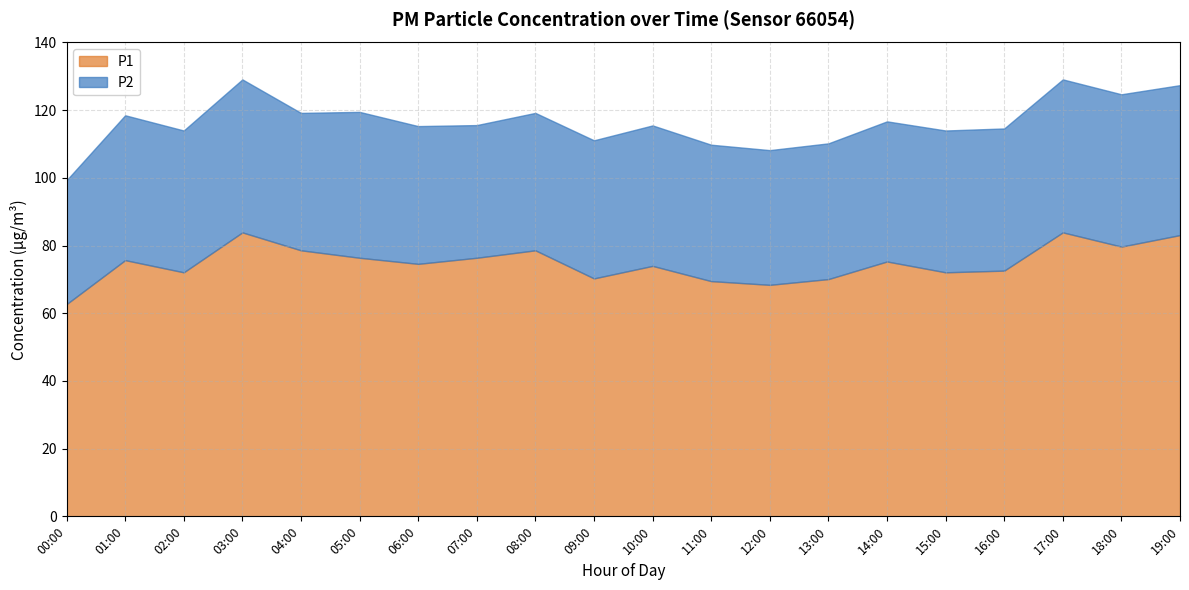

Reading left to right, transcribe all the data shown in this chart.

P1: 00:00=62.7	01:00=75.7	02:00=72.1	03:00=83.9	04:00=78.6	05:00=76.4	06:00=74.6	07:00=76.4	08:00=78.6	09:00=70.3	10:00=74.0	11:00=69.5	12:00=68.4	13:00=70.1	14:00=75.3	15:00=72.1	16:00=72.6	17:00=83.9	18:00=79.7	19:00=83.1
P2: 00:00=36.6	01:00=42.8	02:00=41.9	03:00=45.2	04:00=40.6	05:00=43.1	06:00=40.7	07:00=39.2	08:00=40.6	09:00=40.8	10:00=41.5	11:00=40.3	12:00=39.8	13:00=40.1	14:00=41.4	15:00=41.9	16:00=42.0	17:00=45.2	18:00=45.0	19:00=44.3